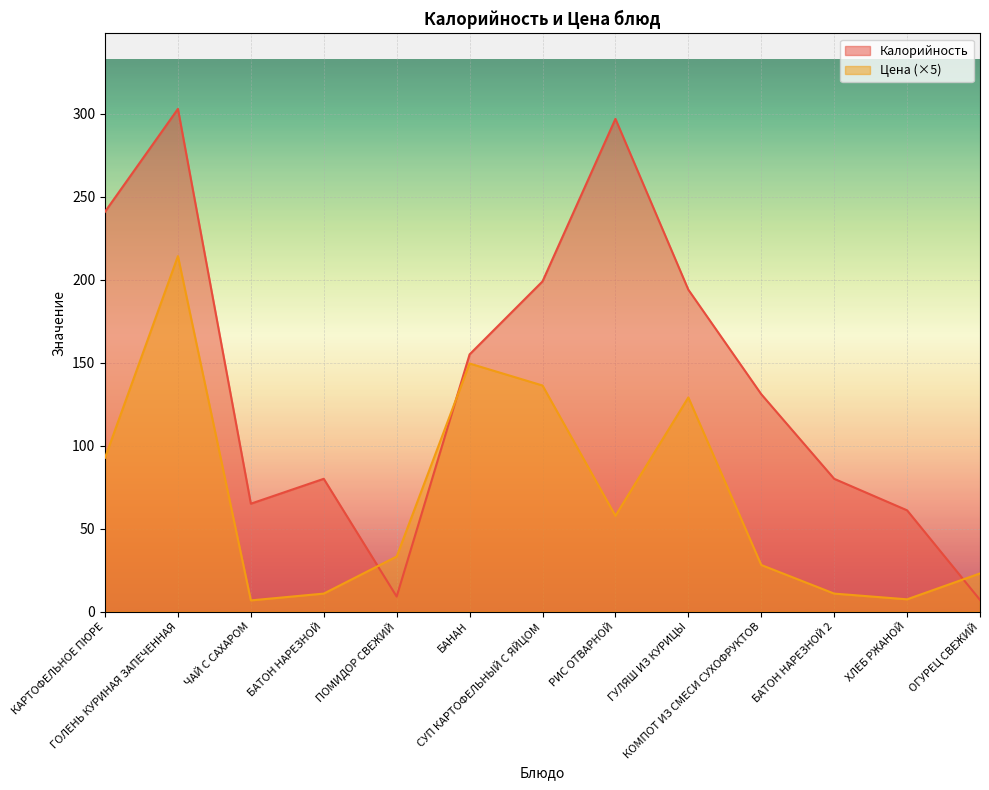

What is the label of the 9th point from the left?

ГУЛЯШ ИЗ КУРИЦЫ